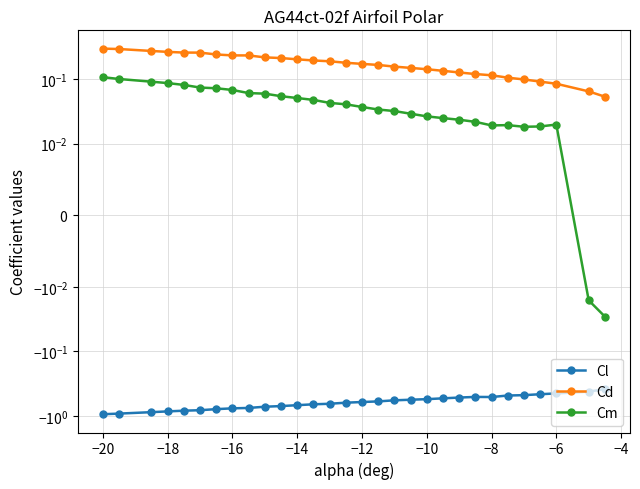

Is this an area chart (filled region under the line)?

No